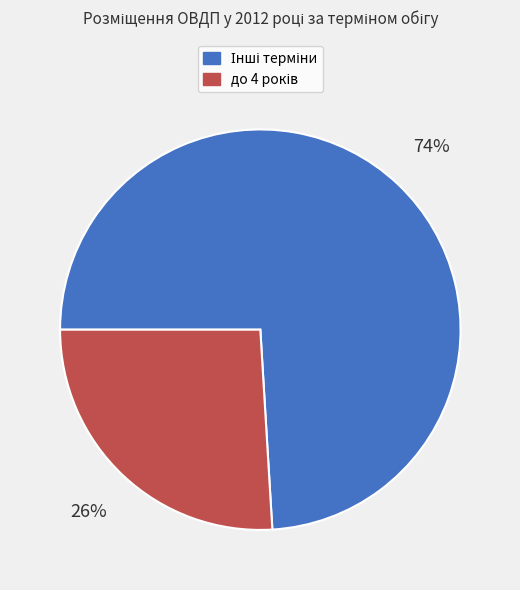

How many slices are in this pie chart?

2